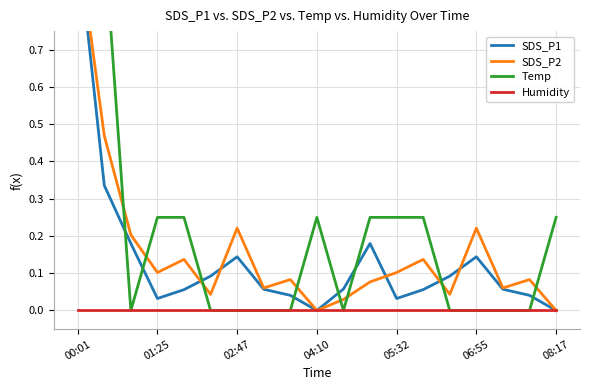

What are all the series names shown in the legend?

SDS_P1, SDS_P2, Temp, Humidity